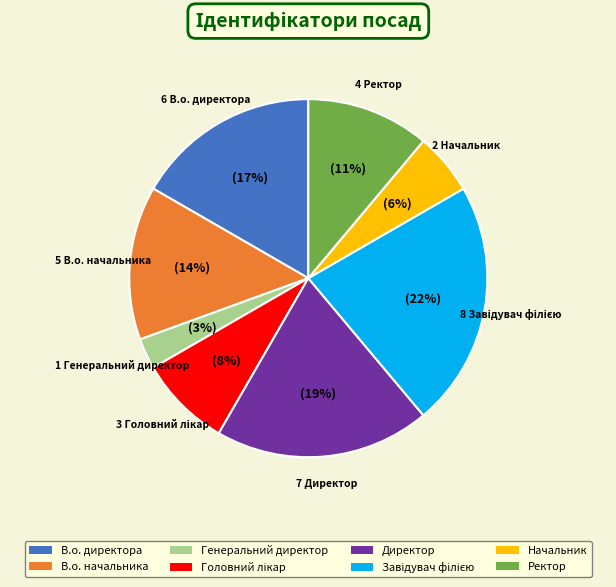

Combined, do Генеральний директор and Директор account for over 50%?

No